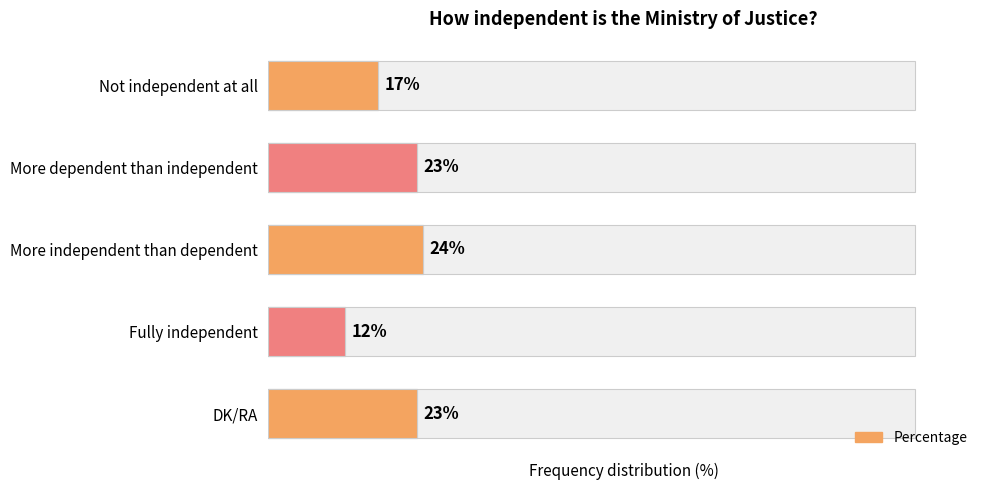

How many values are below 23?

2